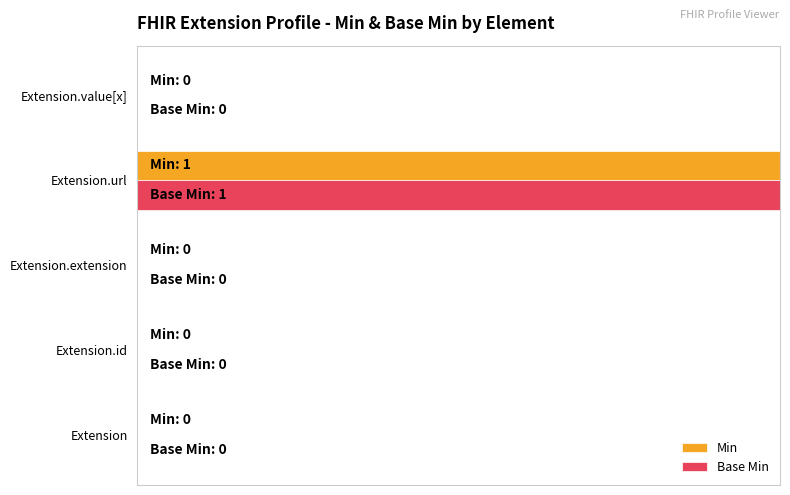

What are all the series names shown in the legend?

Min, Base Min